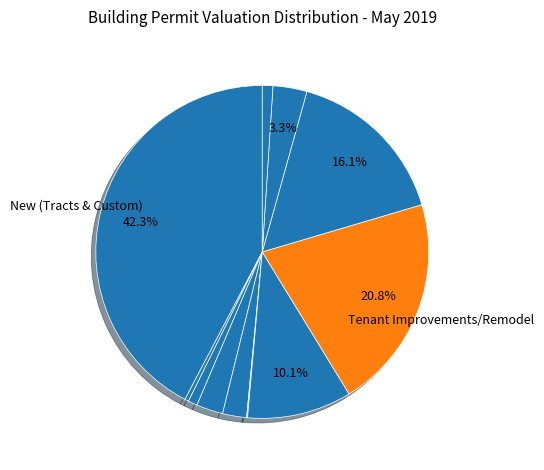

Count the number of slices in the pie.

11